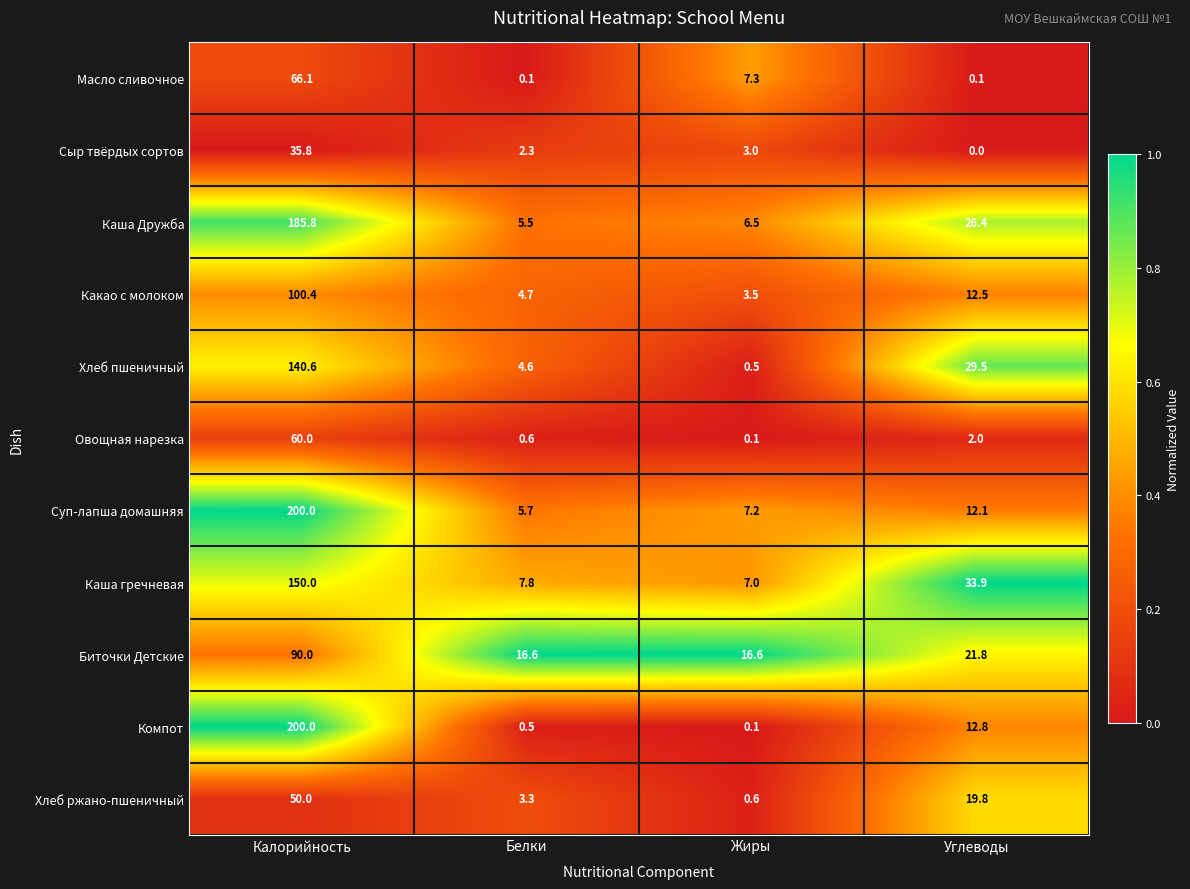

How many categories are shown in the chart?

4